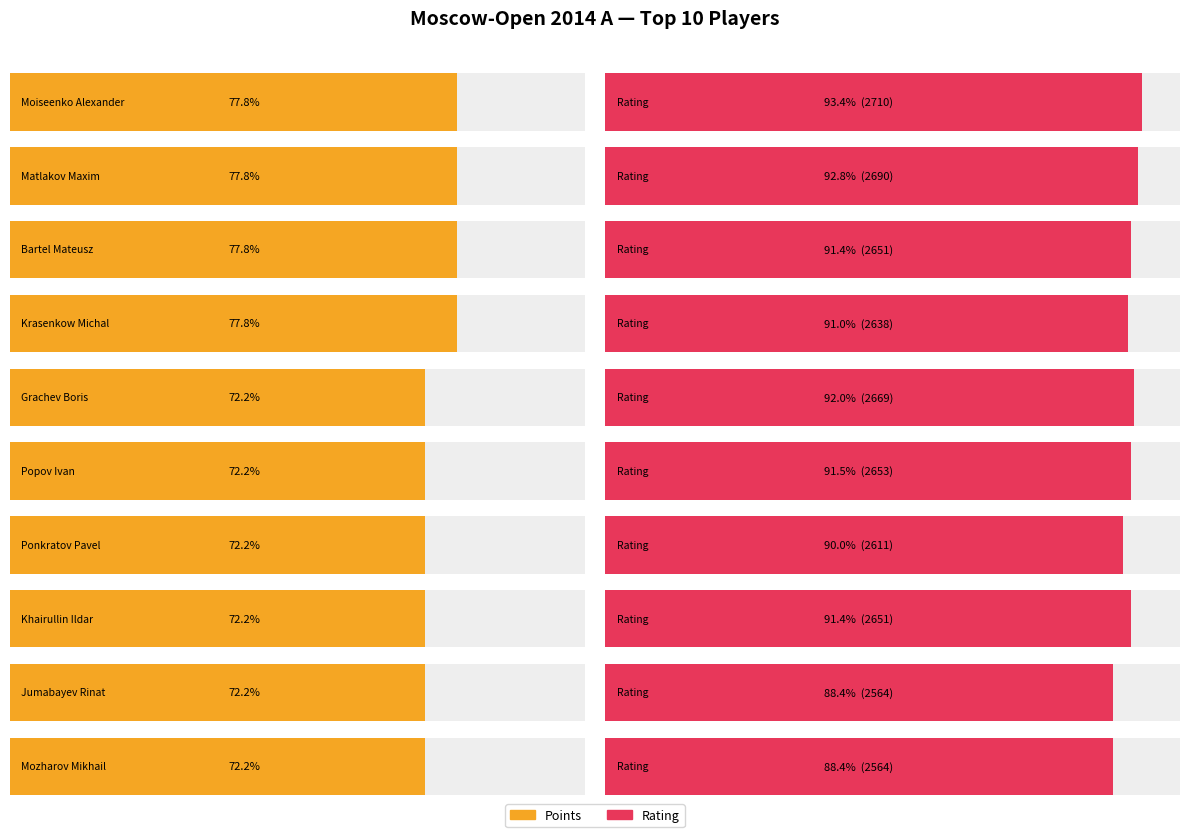

Read the Rating value at Ponkratov Pavel.

2611.0